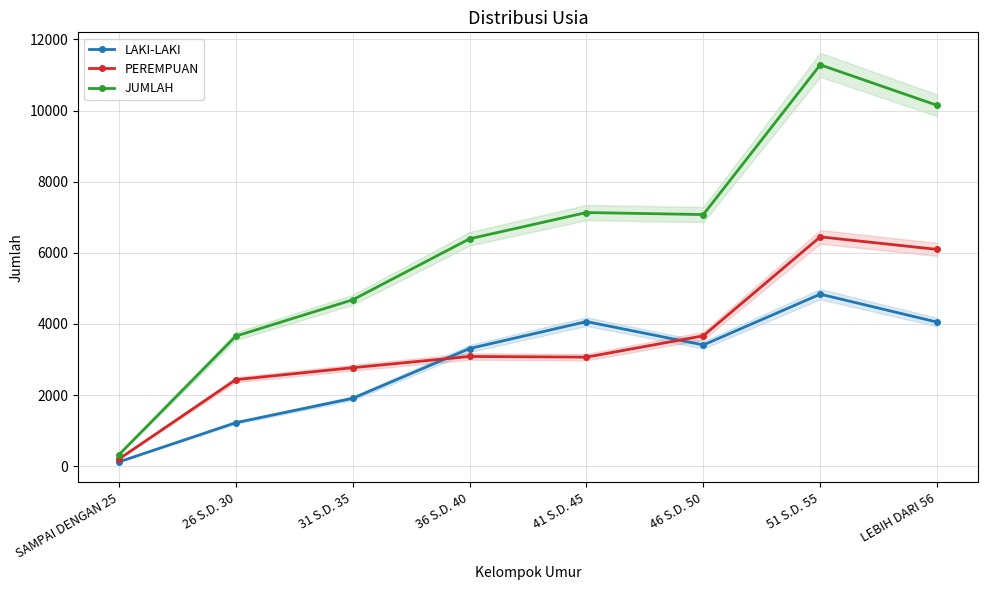

The value of LAKI-LAKI at SAMPAI DENGAN 25 is 33. True or false?

False